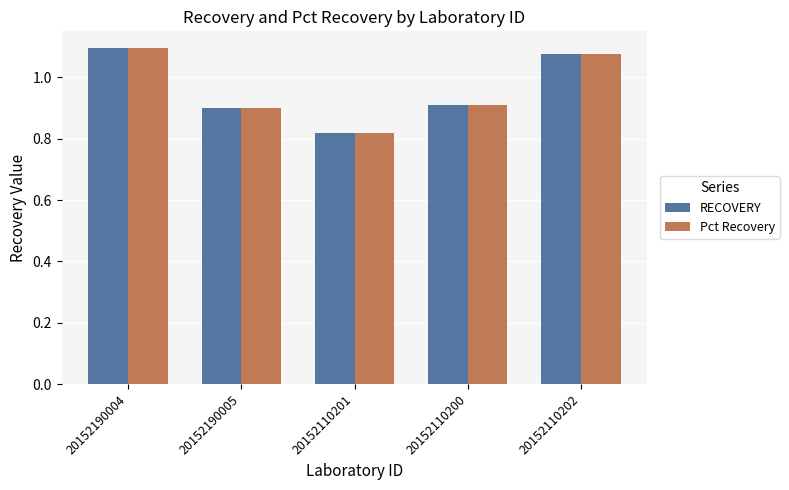

What are all the series names shown in the legend?

RECOVERY, Pct Recovery